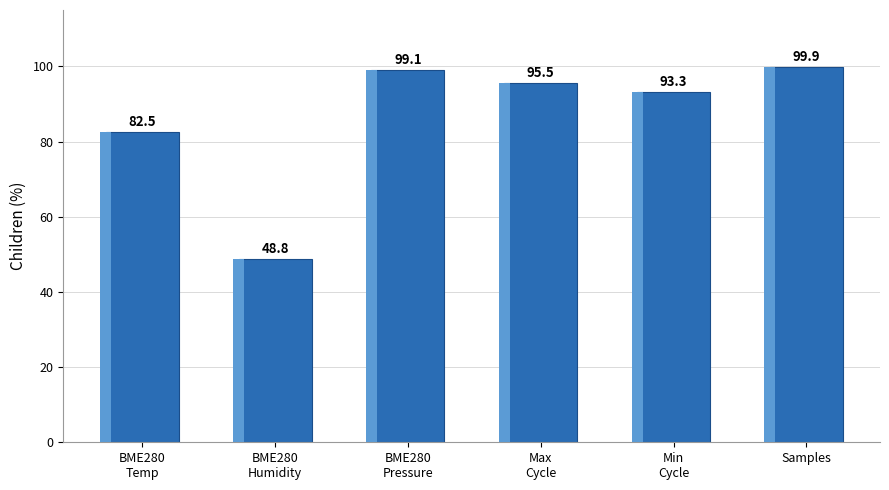

Does the chart contain any negative values?

No